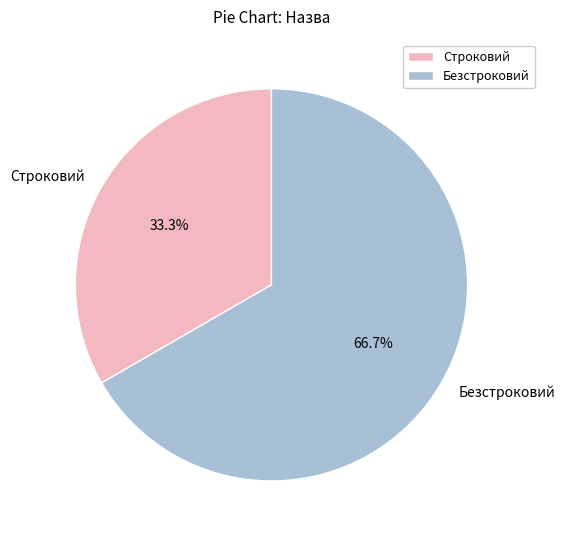

Which slice is the smallest?

Строковий